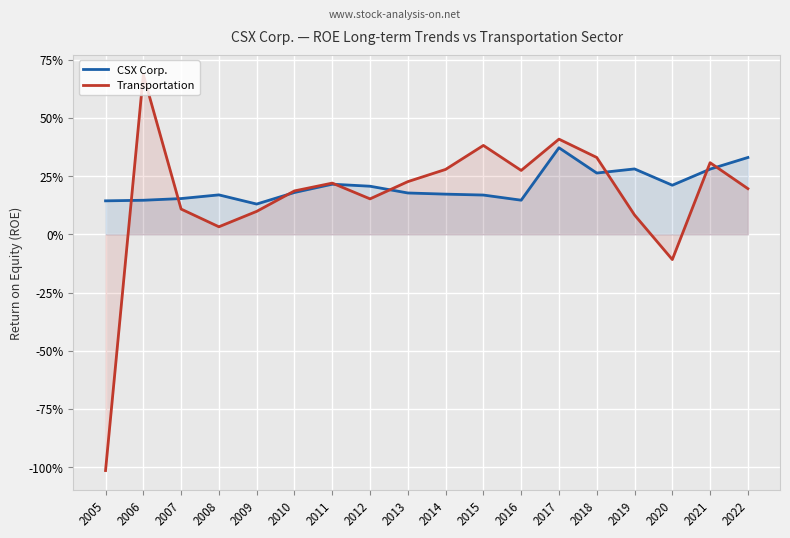

What is the value of the CSX Corp. point at the 18th from the left?

0.3